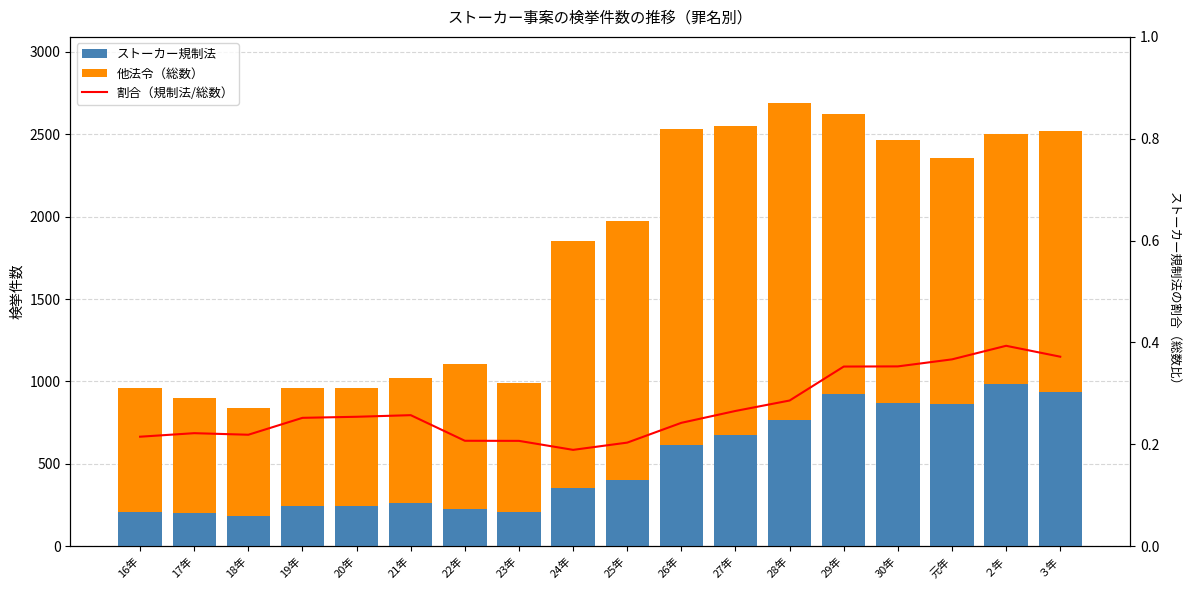

What is the spread (max minus min) of values at 23年?

785.8